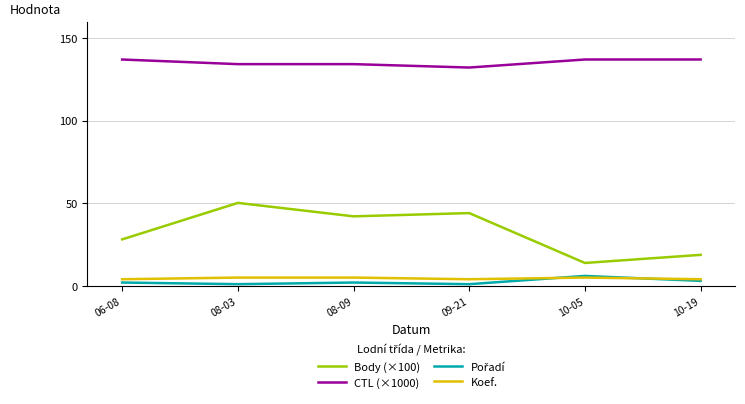

At which label does Body (×100) reach its peak?

08-03